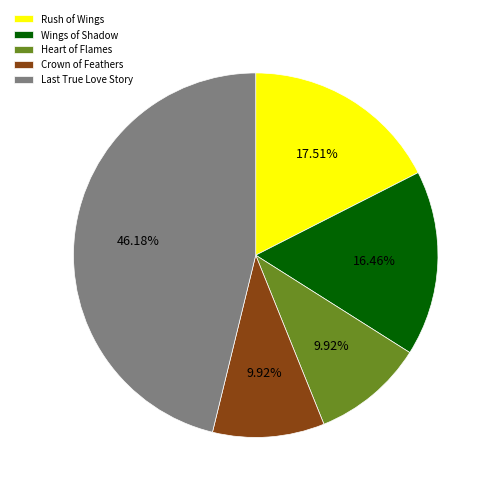

What percentage is the Wings of Shadow slice, to the nearest percent?

16%